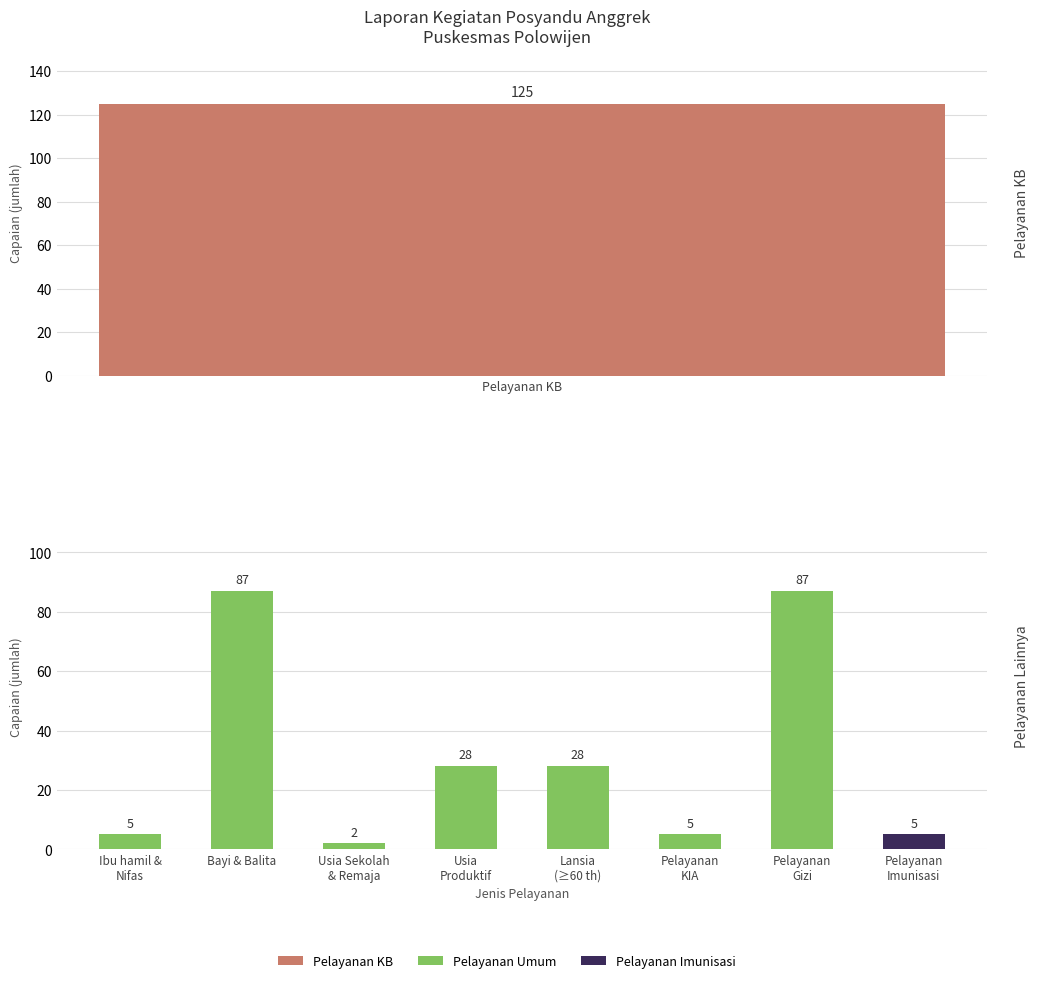

Is it true that the value at Lansia (≥60 th) is 28?

True